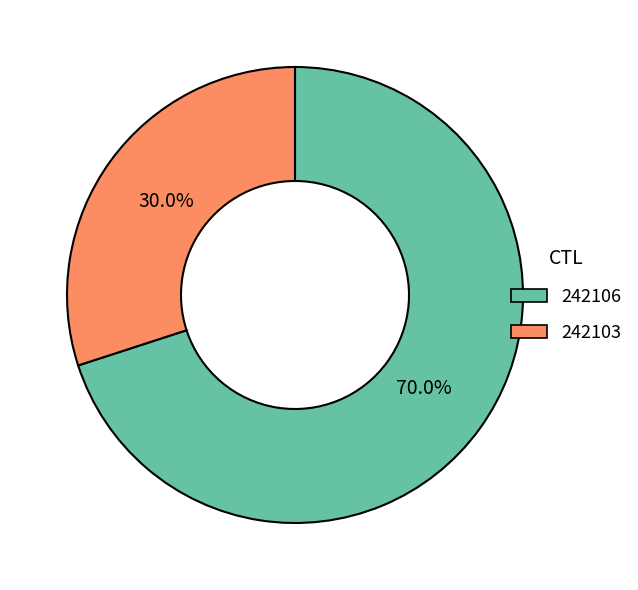

What portion of the pie excludes 242106?

30.0%